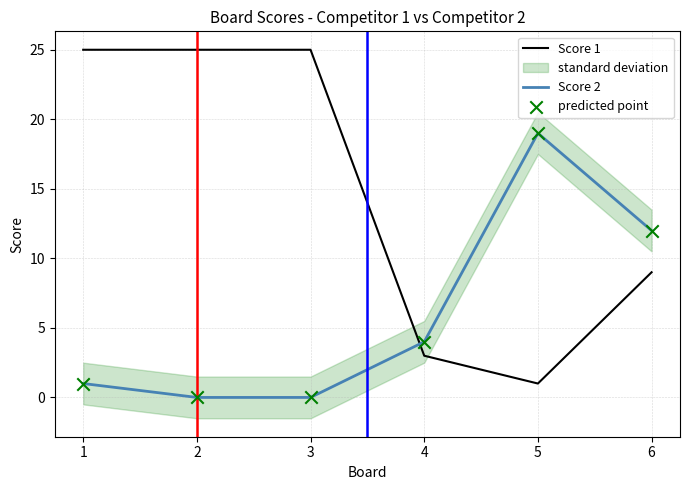

At how many categories does at least one series exceed 23?

3